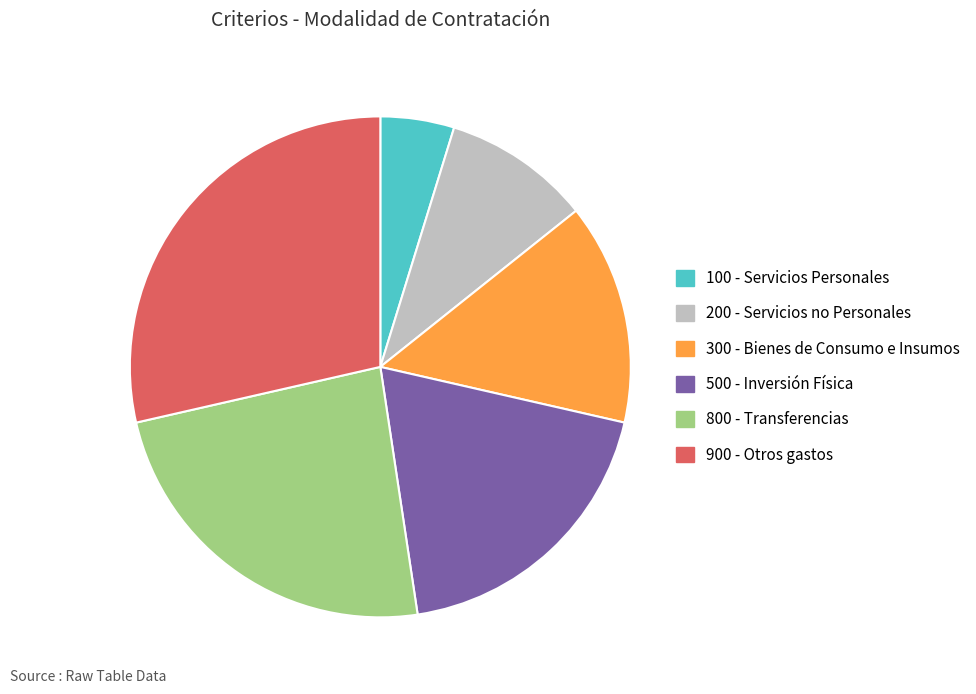

Approximately how many times larger is the value at 300 - Bienes de Consumo e Insumos compared to 900 - Otros gastos?

0.5